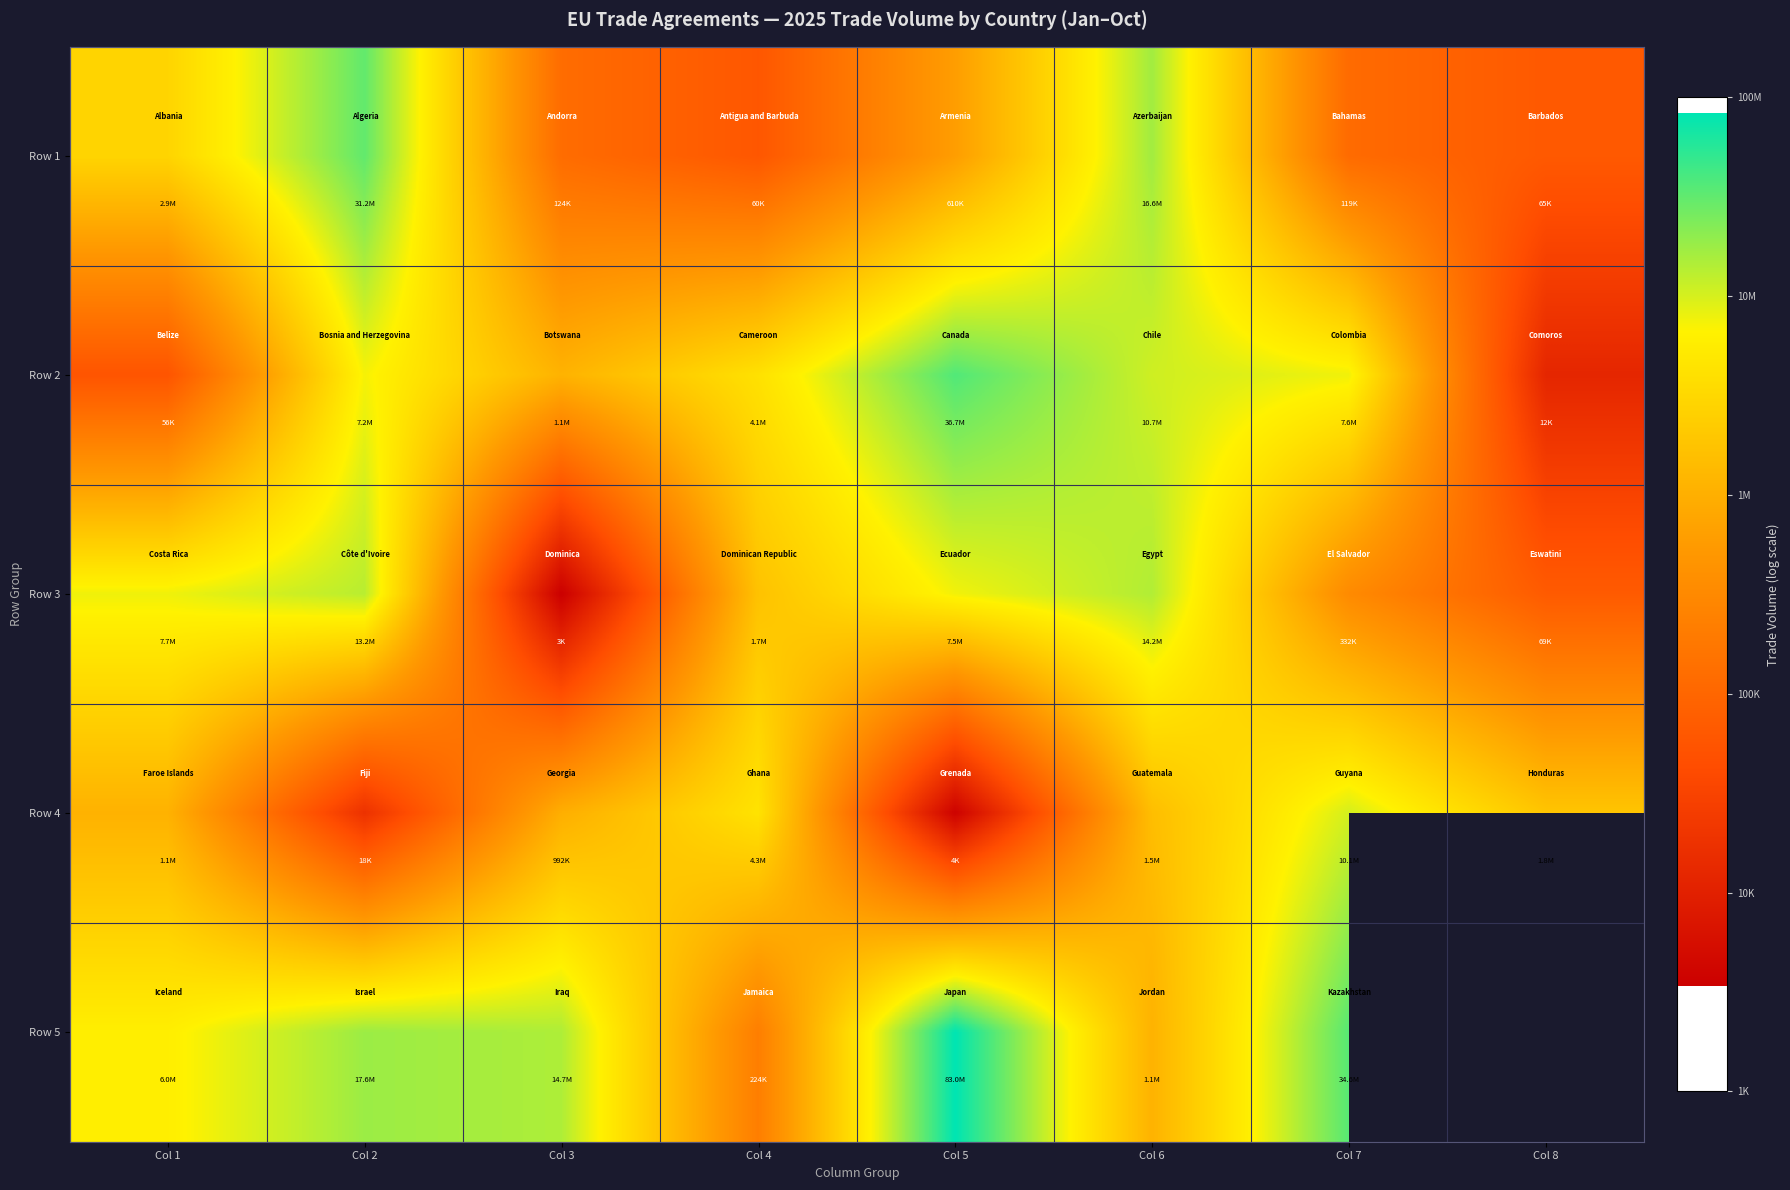

Is the value of Row 1 at Col 8 greater than the value of Row 5 at Col 2?

No